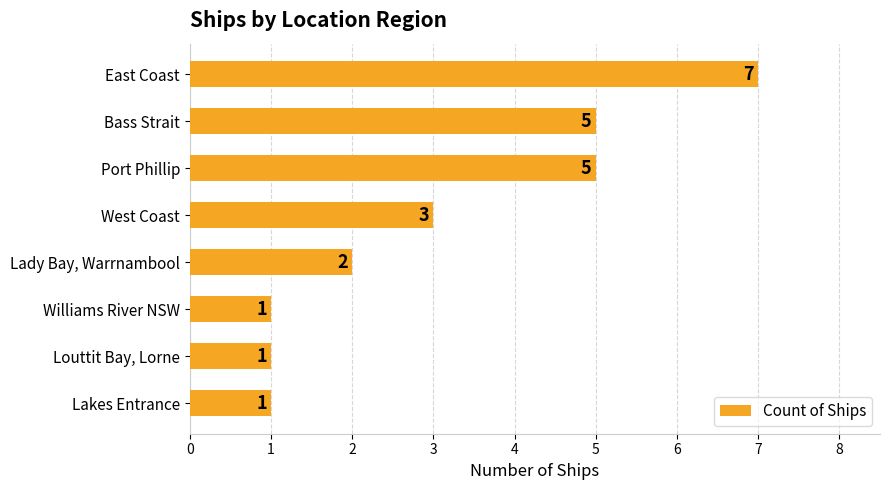

What is the sum of all values?

25